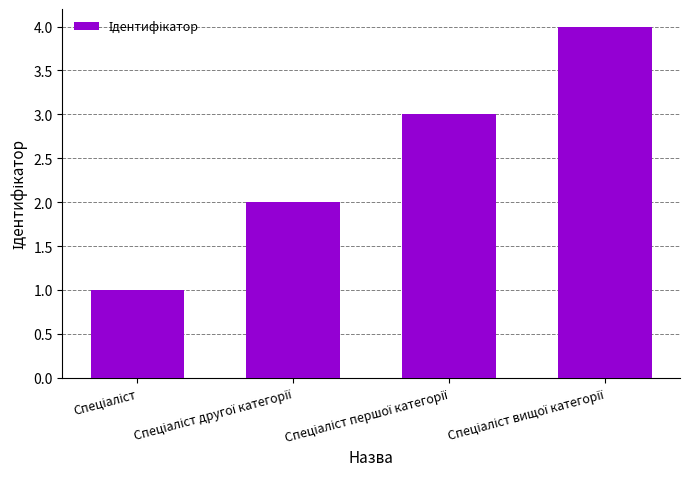

What is the difference between the maximum and minimum values?

3